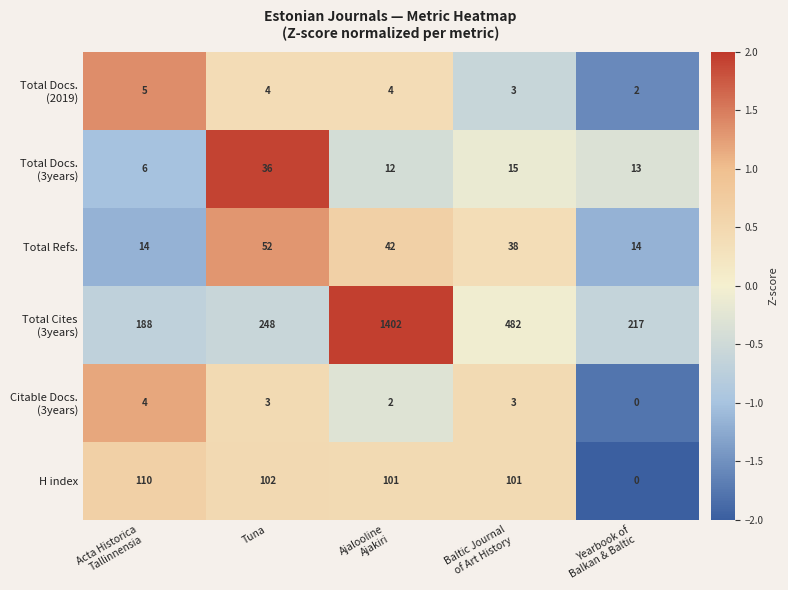

At how many categories does at least one series exceed 23?

5